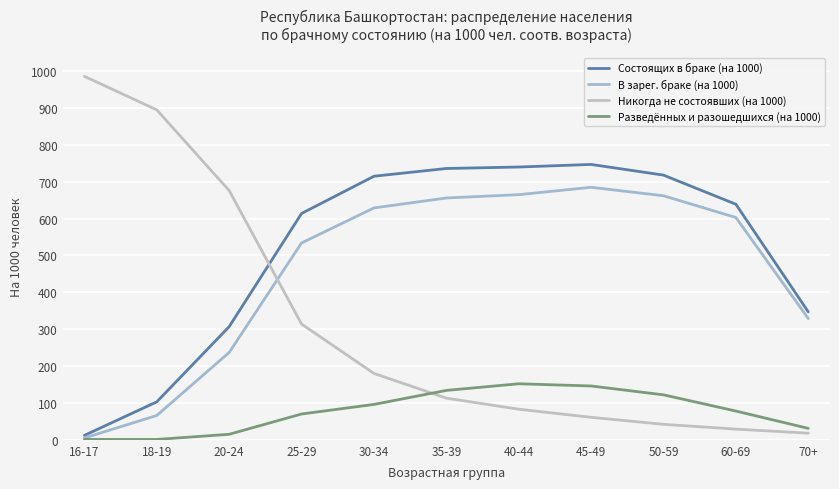

Rank the series at 70+ from highest to lowest value.

Состоящих в браке (на 1000), В зарег. браке (на 1000), Разведённых и разошедшихся (на 1000), Никогда не состоявших (на 1000)